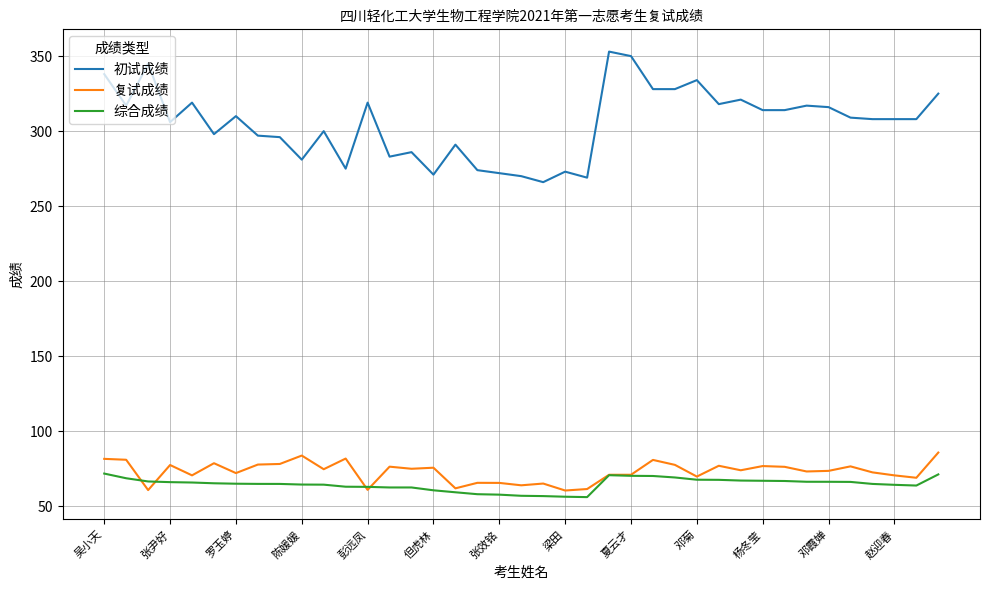

True or false: 初试成绩 and 综合成绩 cross at least once.

False